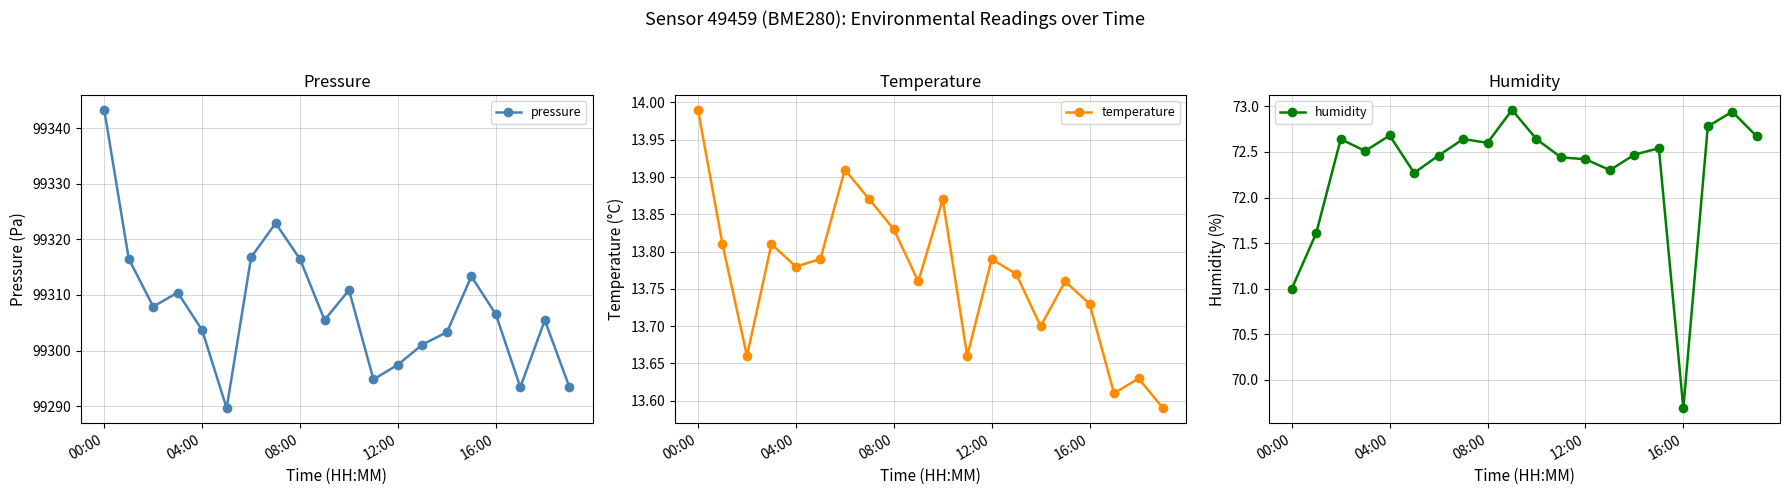

Is it true that pressure equals 135806.1 at 16:00?

False